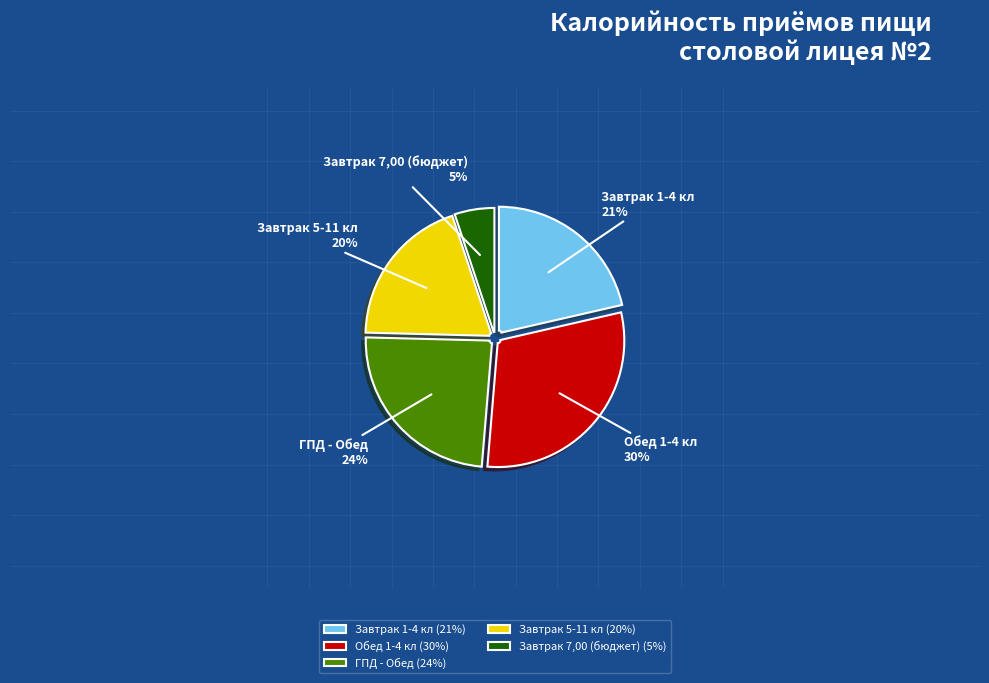

To the nearest percent, what is the difference between the largest and smallest slice percentages?

25%